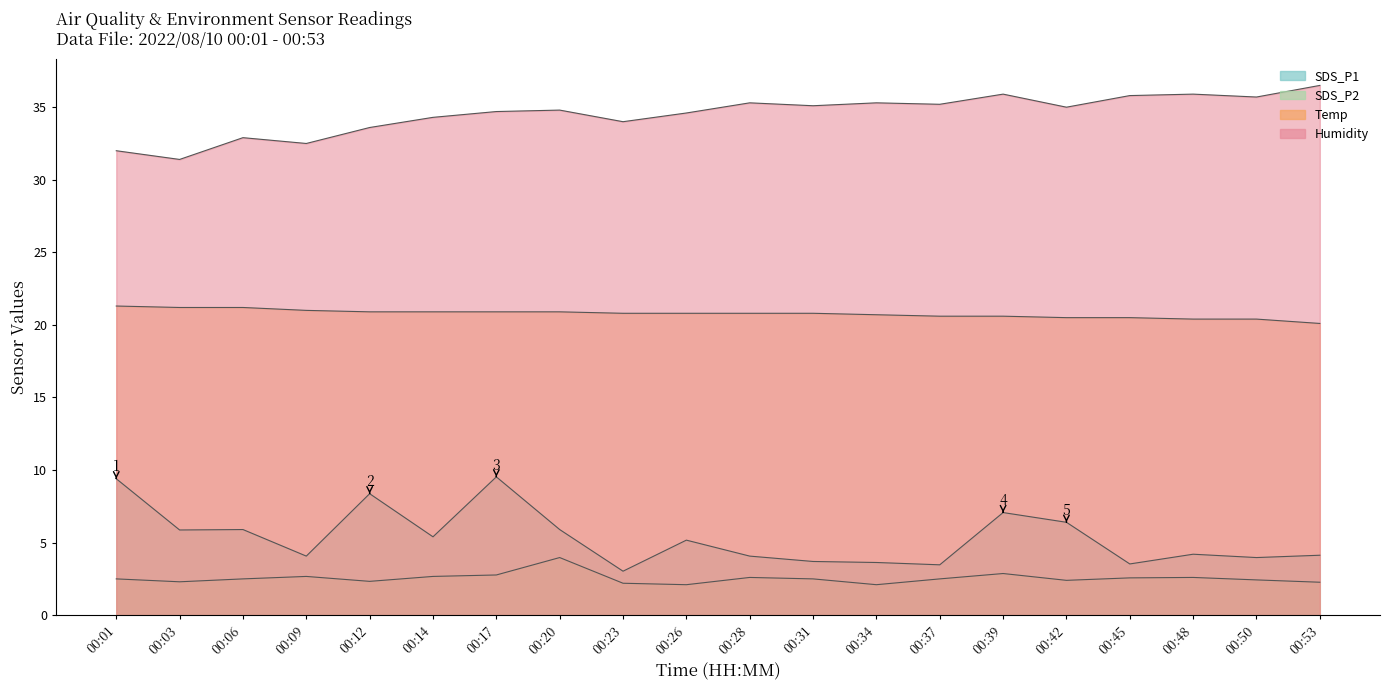

At which category is the sum across all series the highest?

00:17